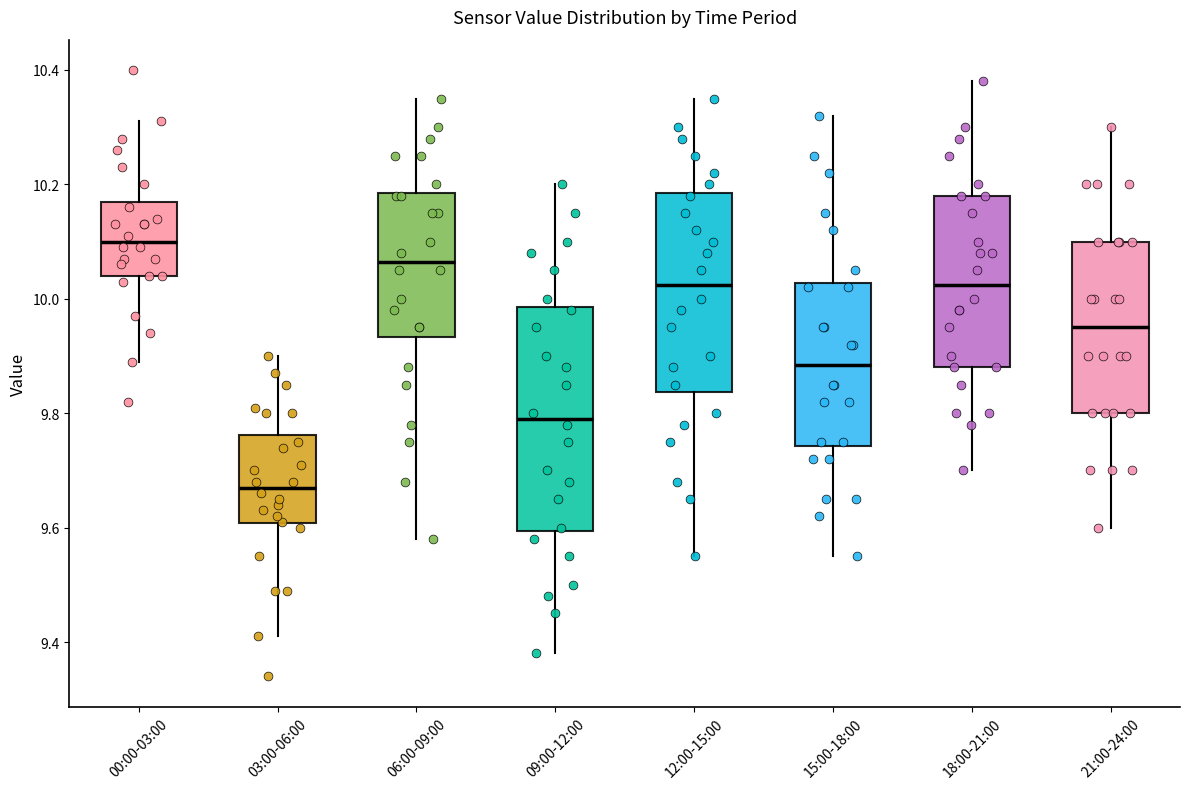

Where is the upper edge of the box for 06:00-09:00 on the y-axis? The values are not printed on the chart, so give them approximately, as read against the axis.

10.18